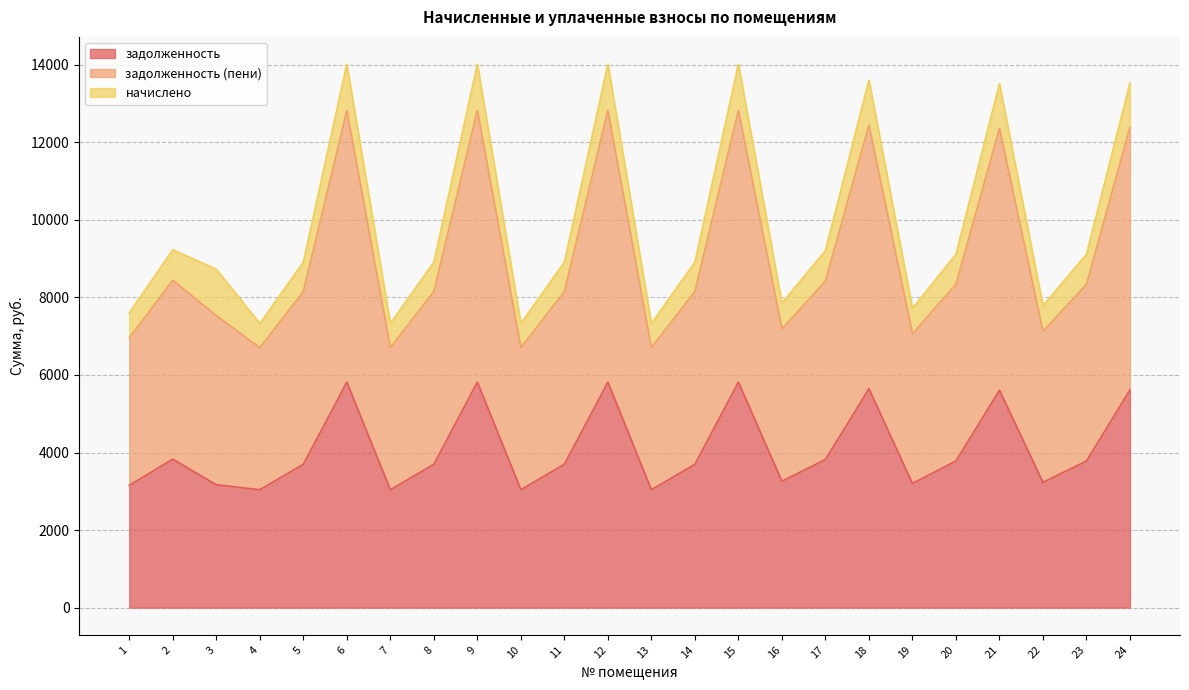

True or false: задолженность (пени) and задолженность cross at least once.

False